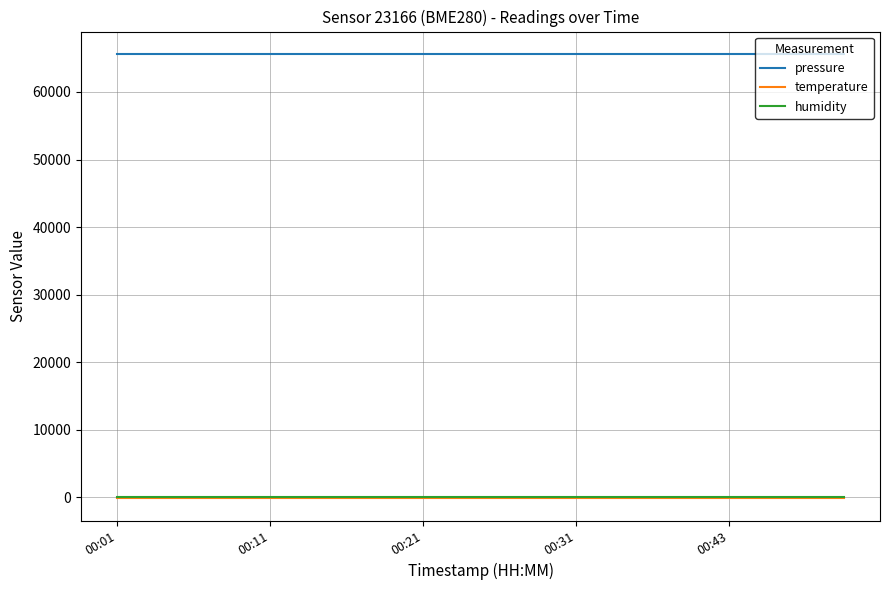

What is the greatest value displayed?

65649.8